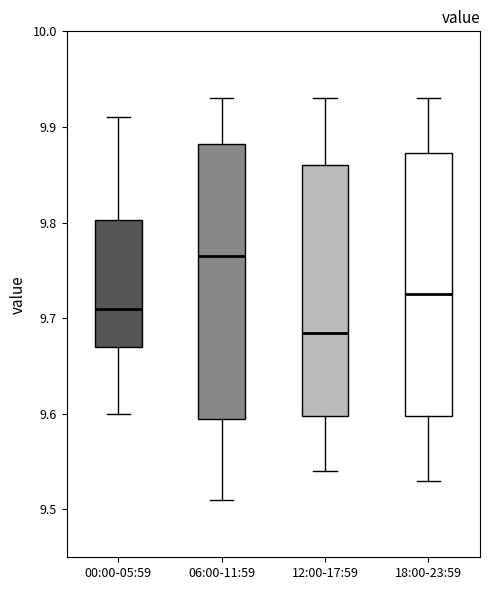

Which box has the highest median line?

06:00-11:59